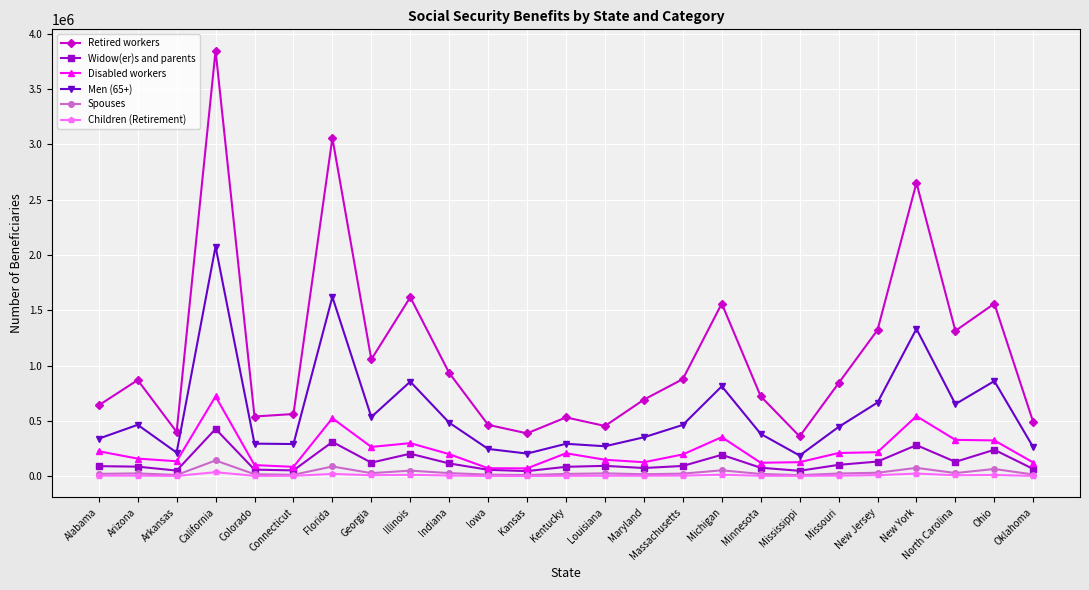

What position from the right is Missouri?

6